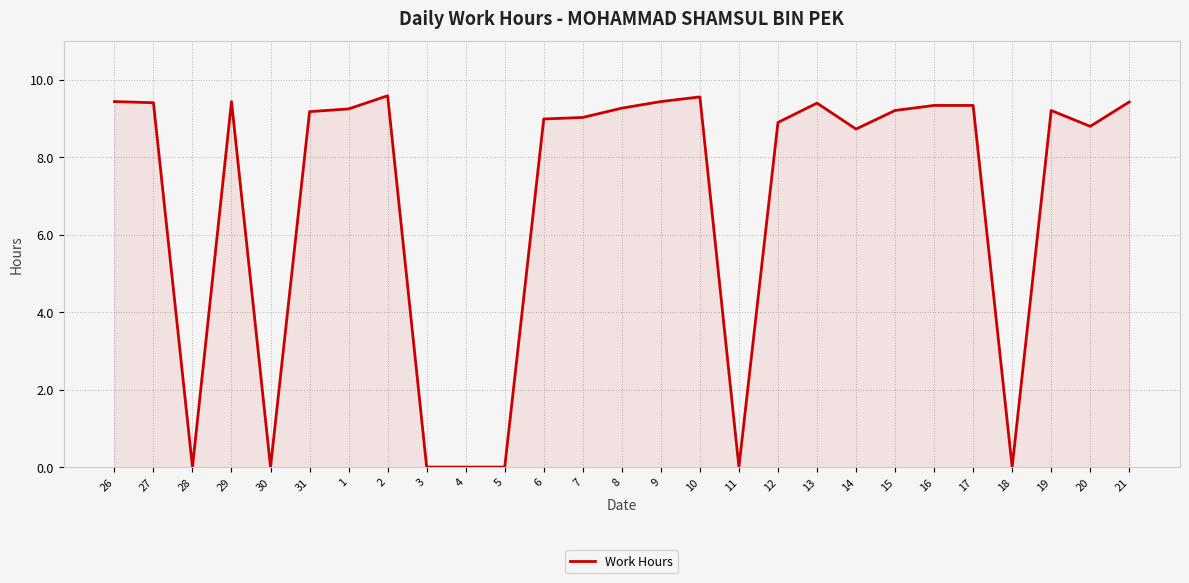

How many lines are shown in the chart?

1